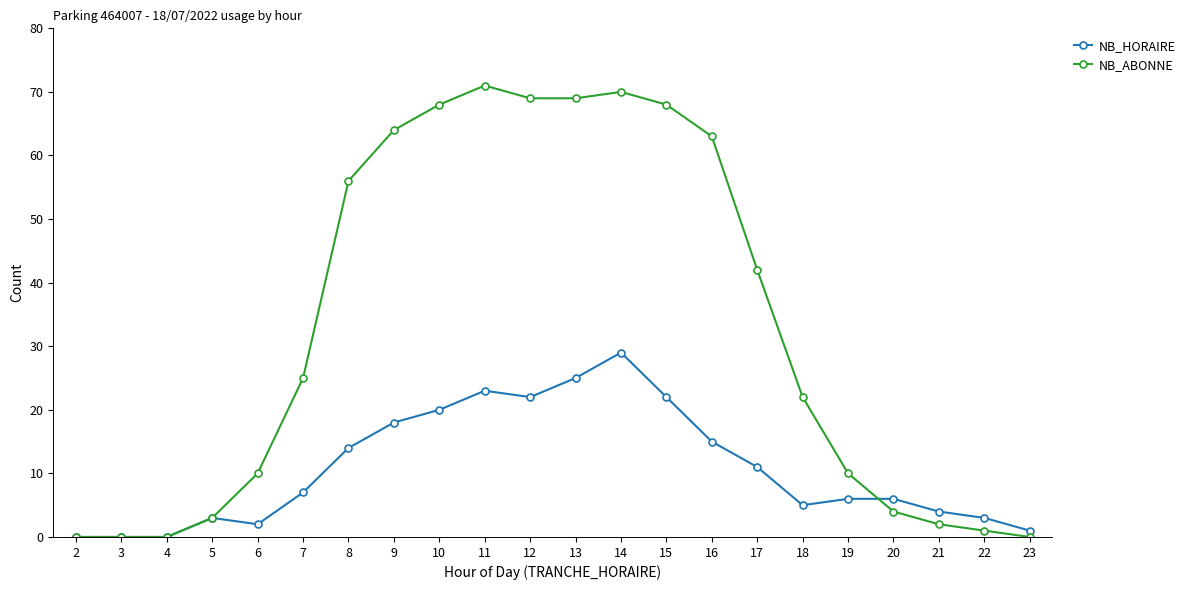

How many lines are shown in the chart?

2